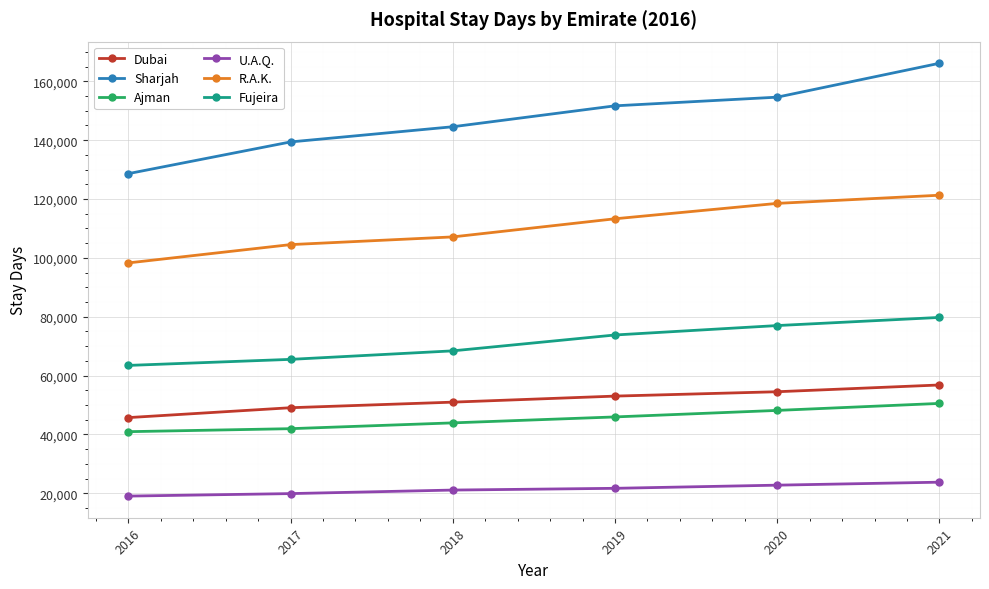

What is the maximum value shown in the chart?

166150.2